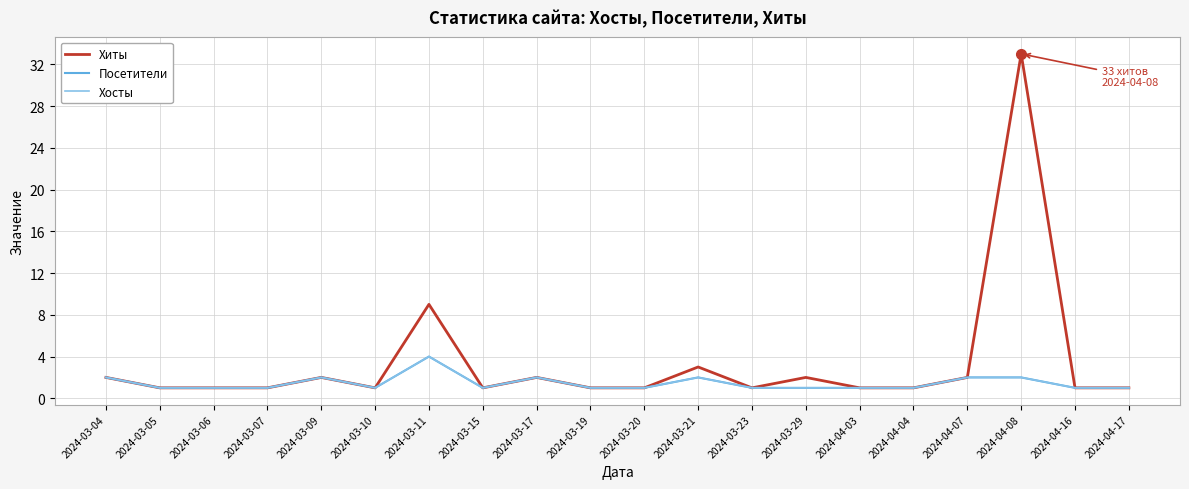

Does the chart have visible grid lines?

Yes